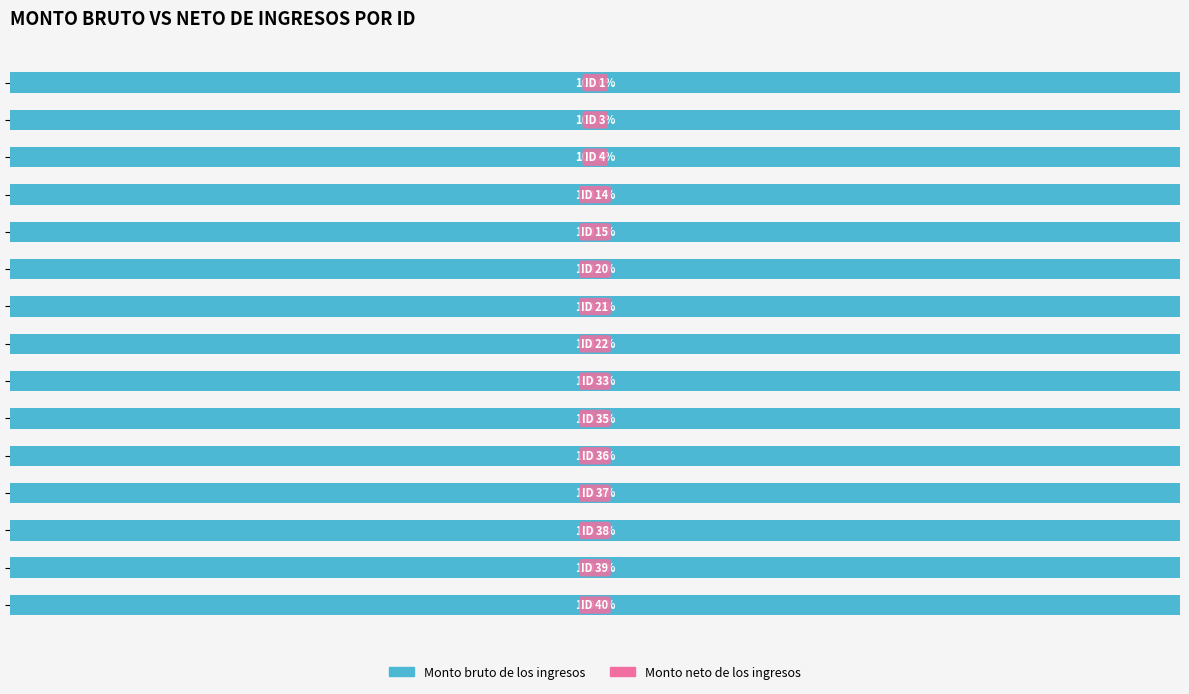

What is the sum of the Monto bruto de los ingresos values at ID 35 and ID 20?

11924